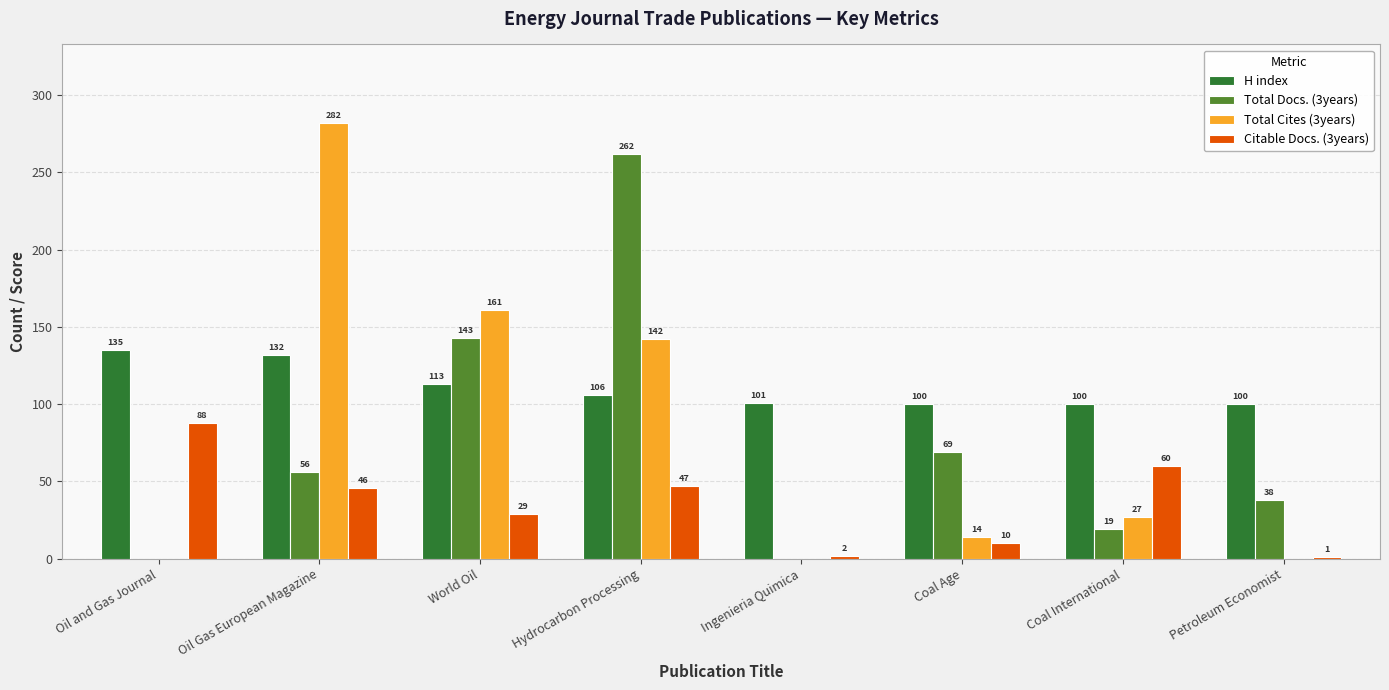

Is it true that Total Cites (3years) equals 234 at Hydrocarbon Processing?

False